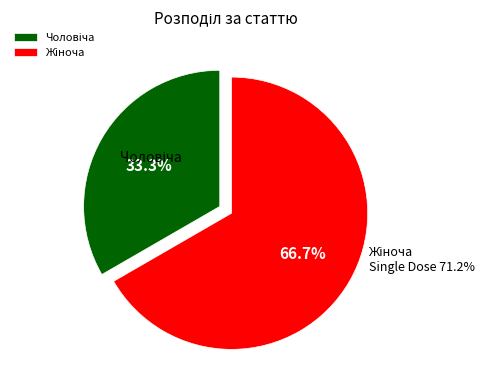

What percentage is the Жіноча slice, to the nearest percent?

67%